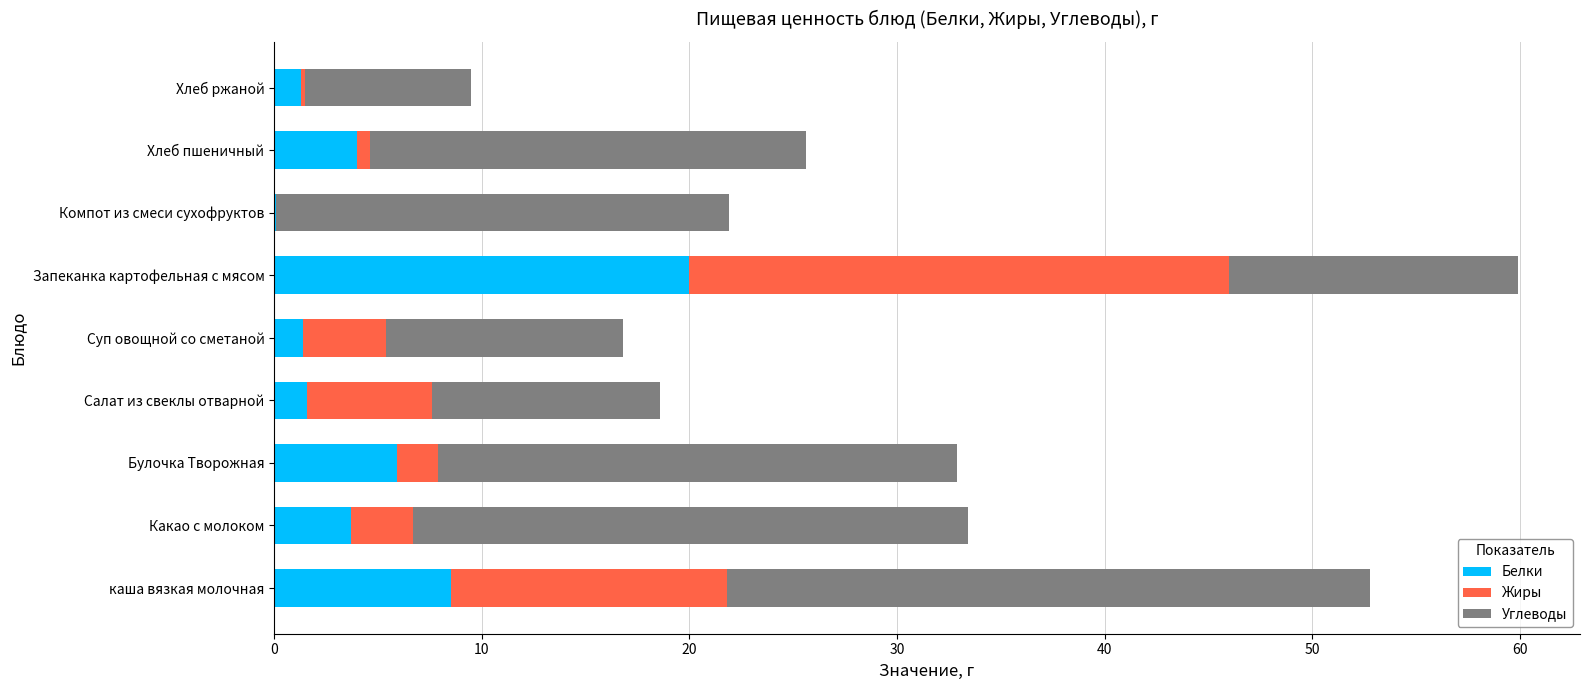

At which label does Белки reach its peak?

Запеканка картофельная с мясом